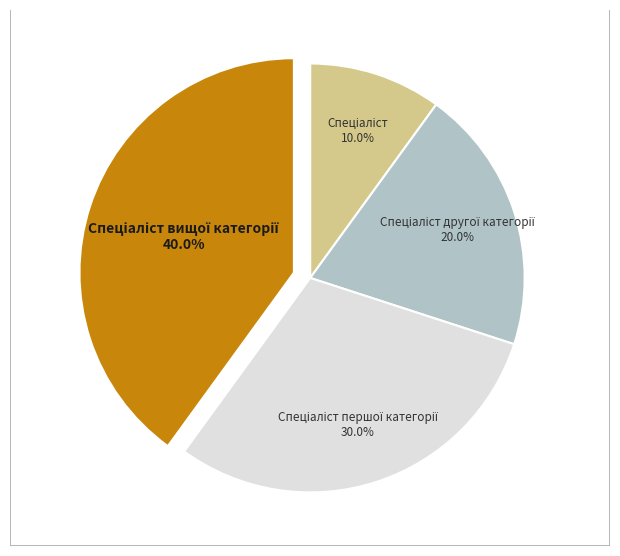

How many slices are in this pie chart?

4